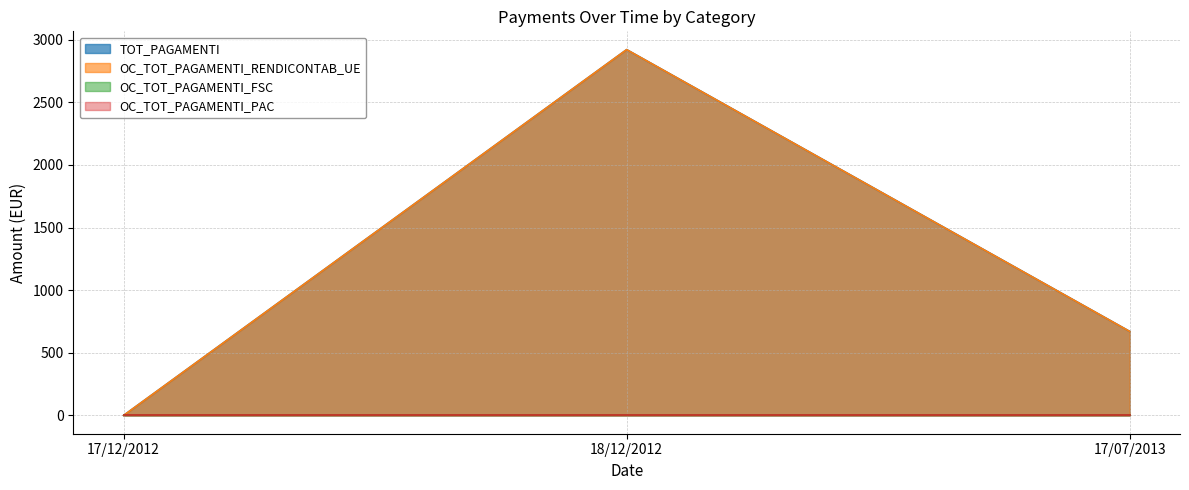

At which category is the sum across all series the highest?

18/12/2012